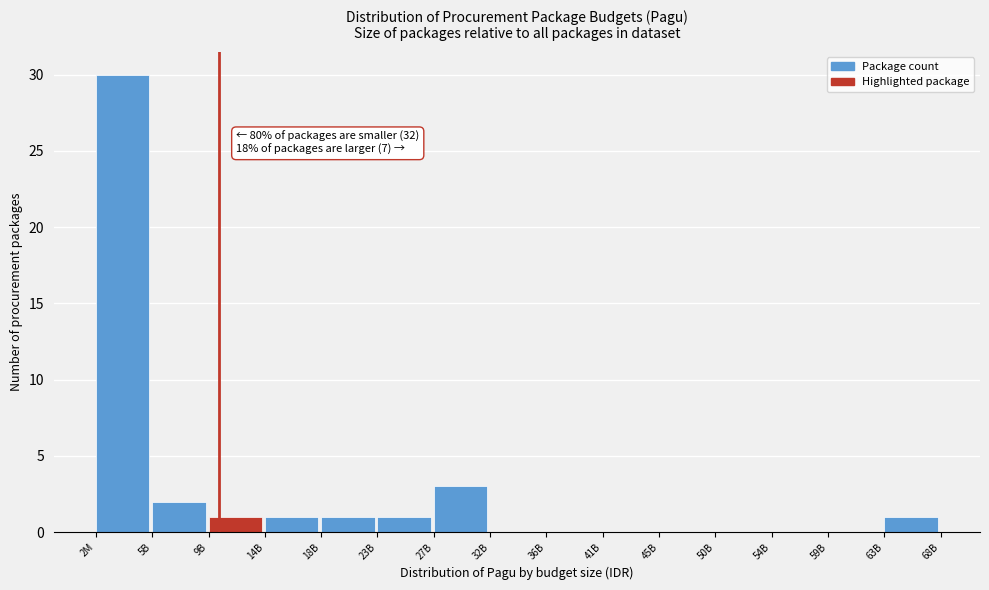

Reading left to right, what are all the values shown in this chart?

2M=30	5B=2	9B=1	14B=1	18B=1	23B=1	27B=3	32B=0	36B=0	41B=0	45B=0	50B=0	54B=0	59B=0	63B=1